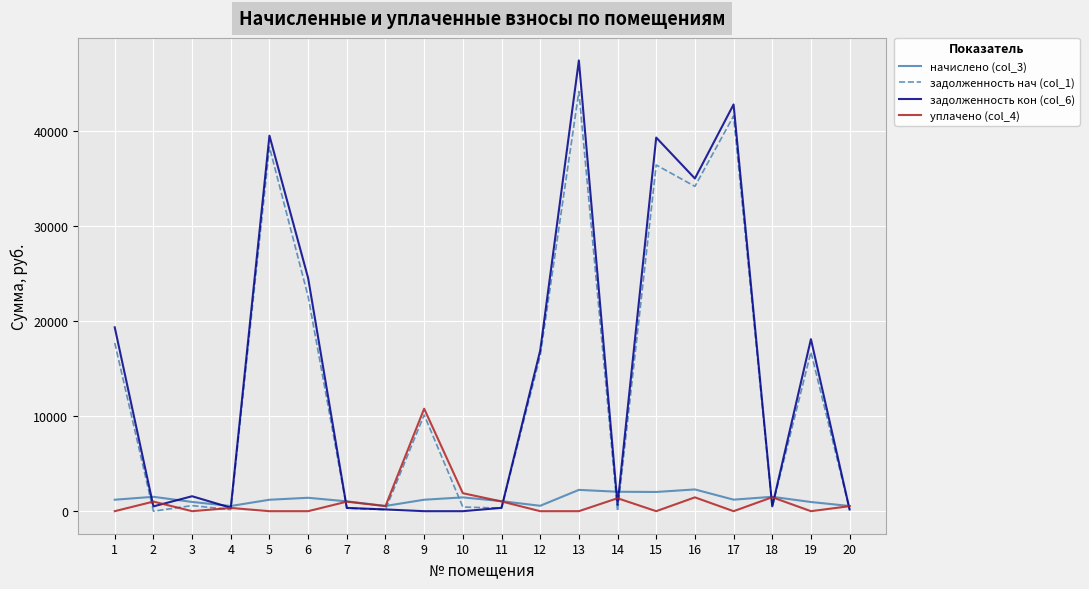

Rank the series by their maximum value, from highest to lowest.

задолженность кон (col_6), задолженность нач (col_1), уплачено (col_4), начислено (col_3)